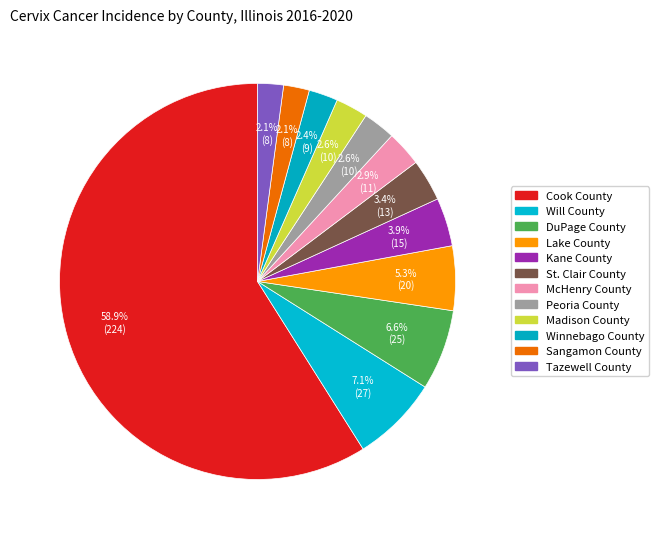

How many segments does this pie chart have?

12